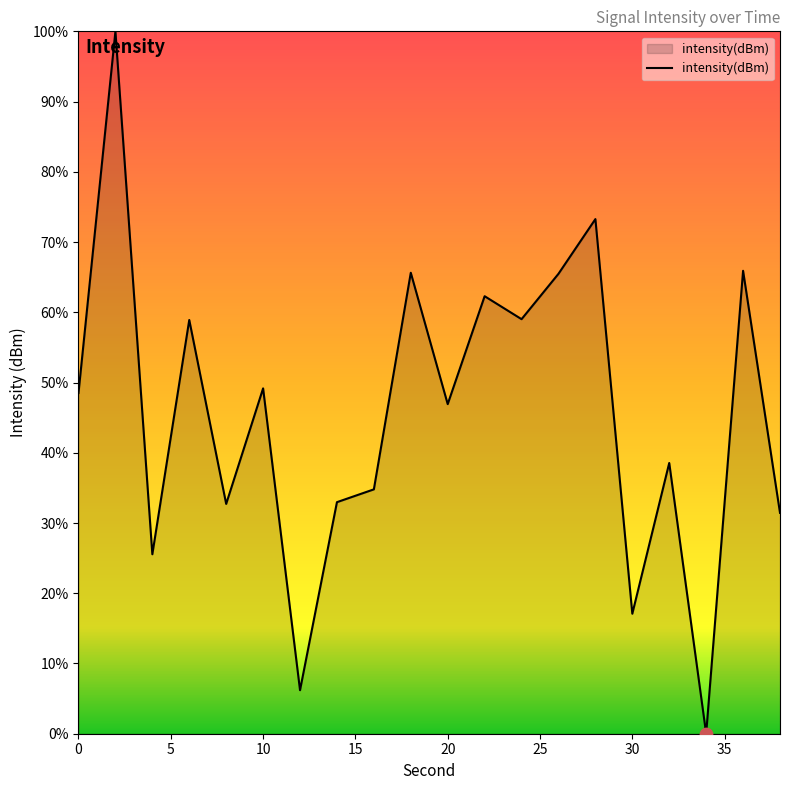

What is the difference between the maximum and minimum values?

100.0